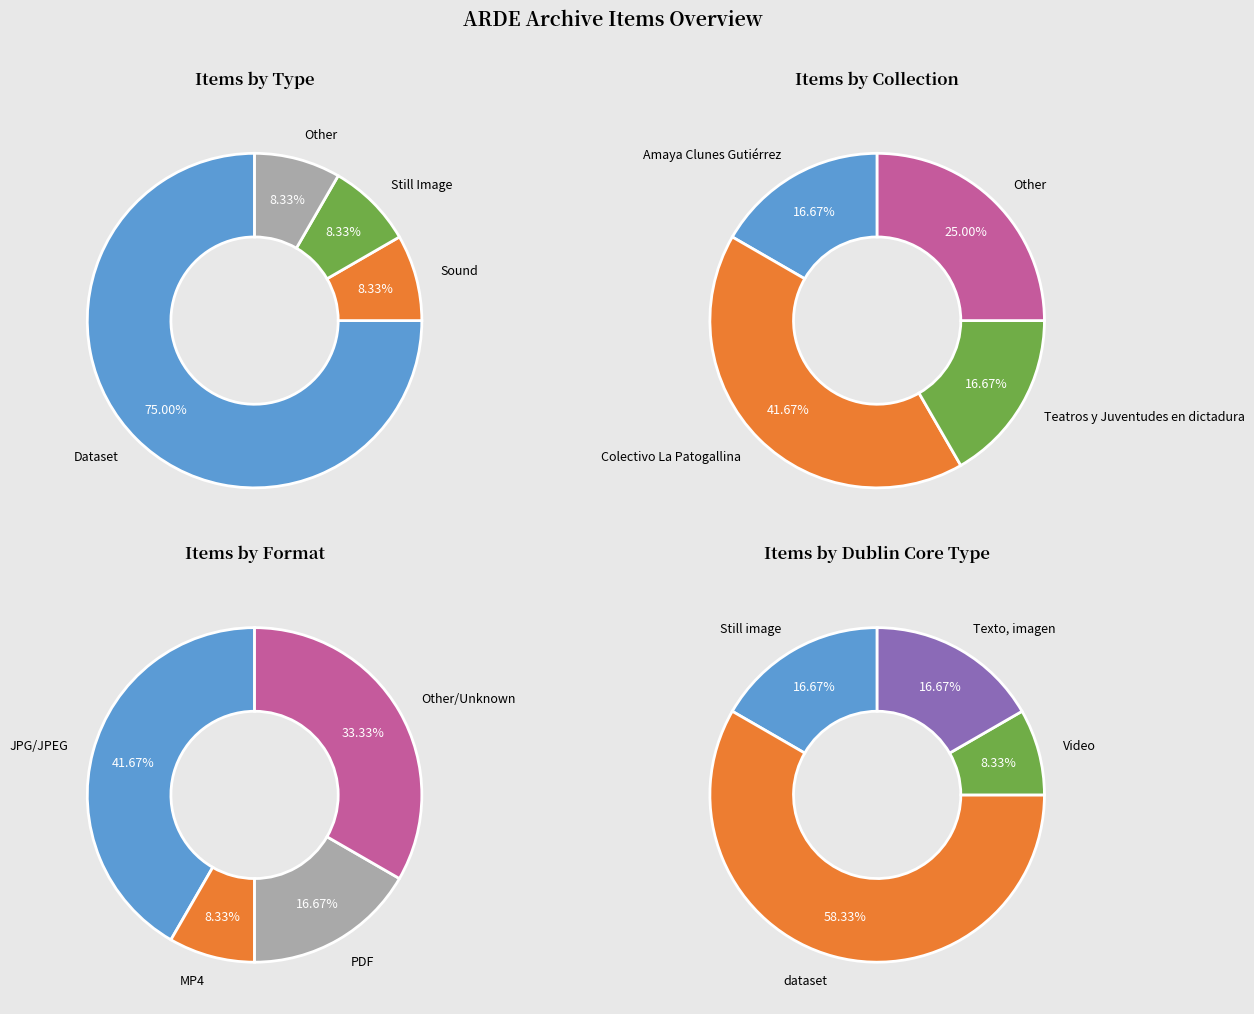

Rank the categories by value from lowest to highest.

Sound, Still Image, Other, Dataset